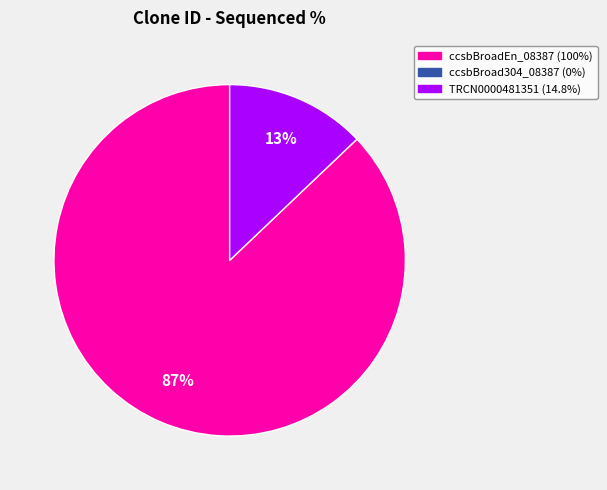

Is there a majority slice in this chart?

Yes